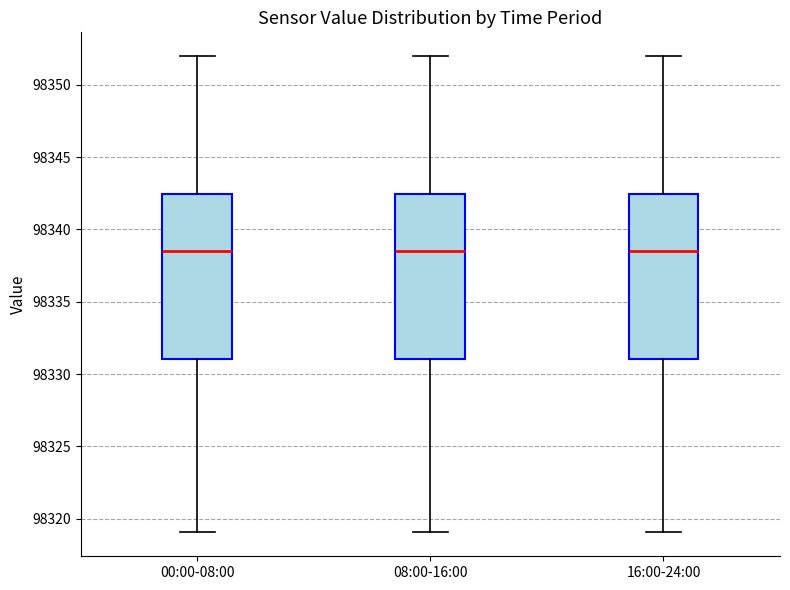

Where is the lower edge of the box for 08:00-16:00 on the y-axis? The values are not printed on the chart, so give them approximately, as read against the axis.

98331.0